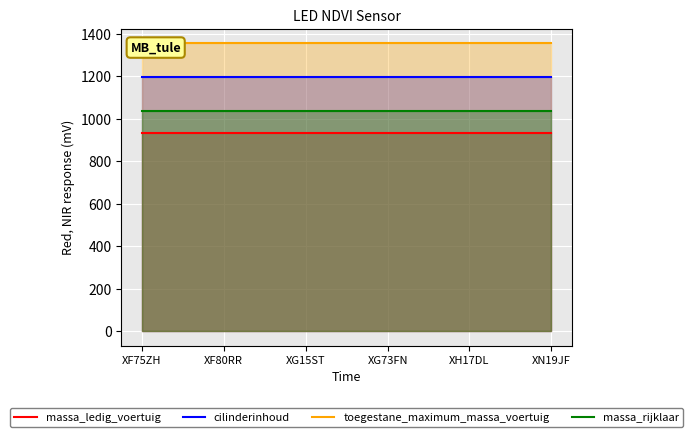

Is the value of massa_ledig_voertuig at XF75ZH greater than the value of massa_rijklaar at XF75ZH?

No